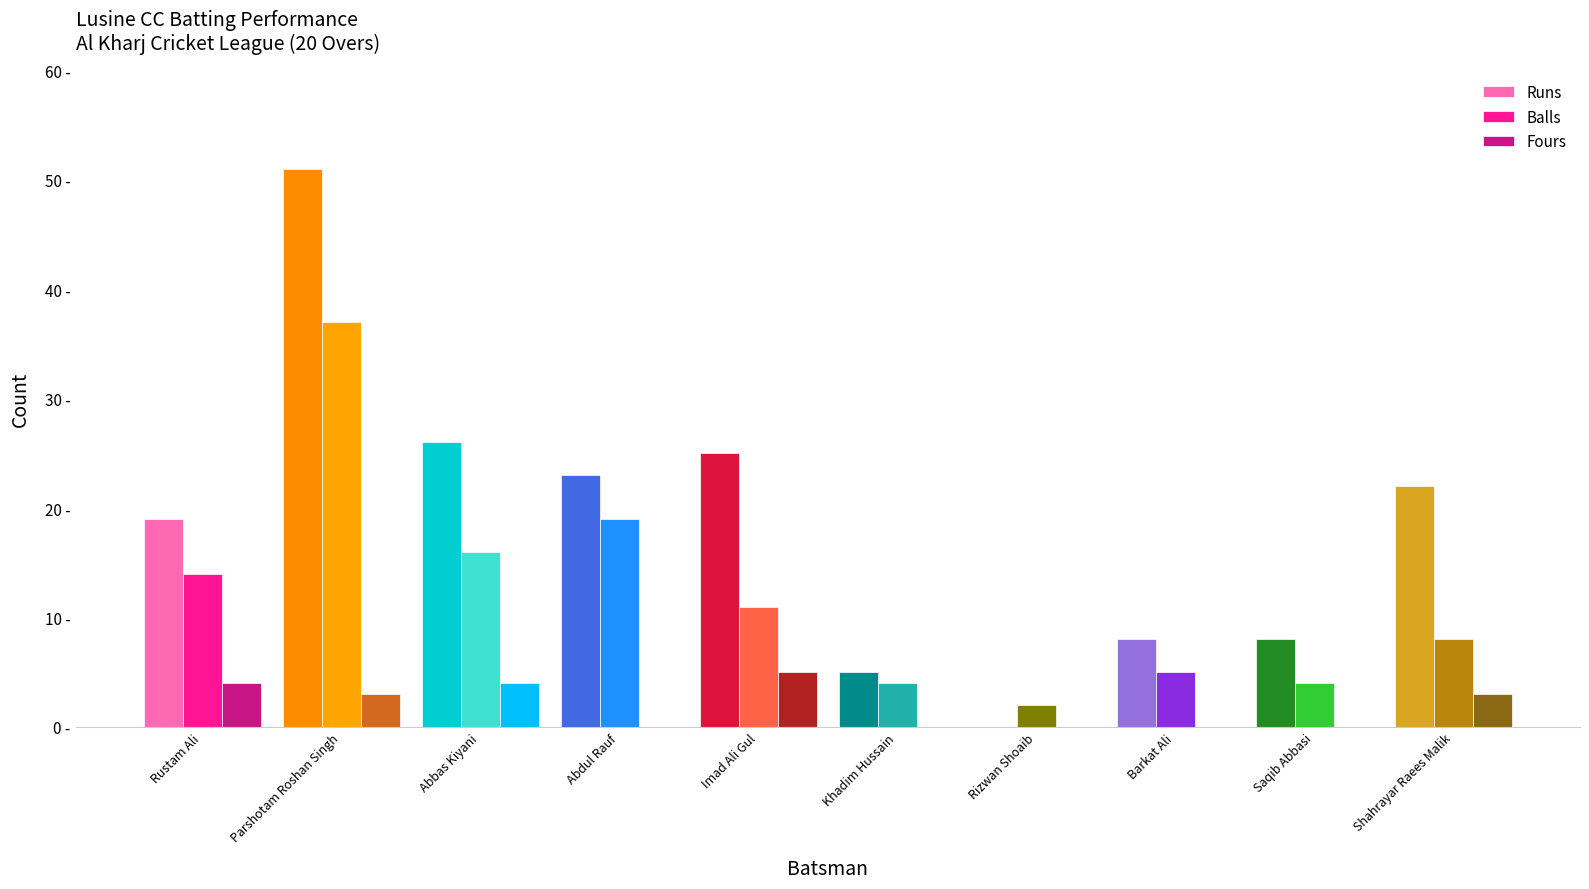

Which series has the largest range (max minus min)?

Runs